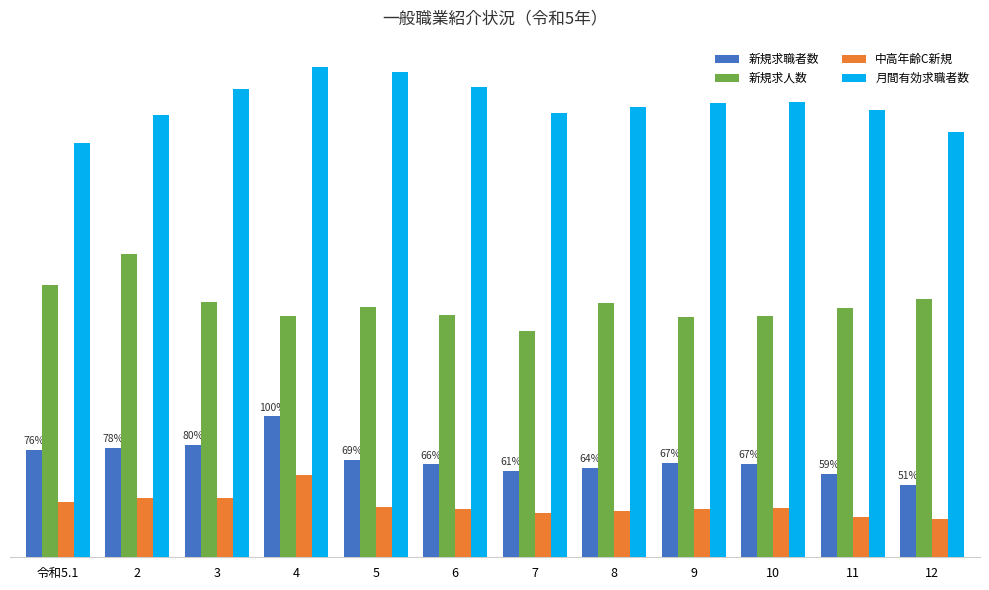

What is the spread (max minus min) of values at 2?

9940